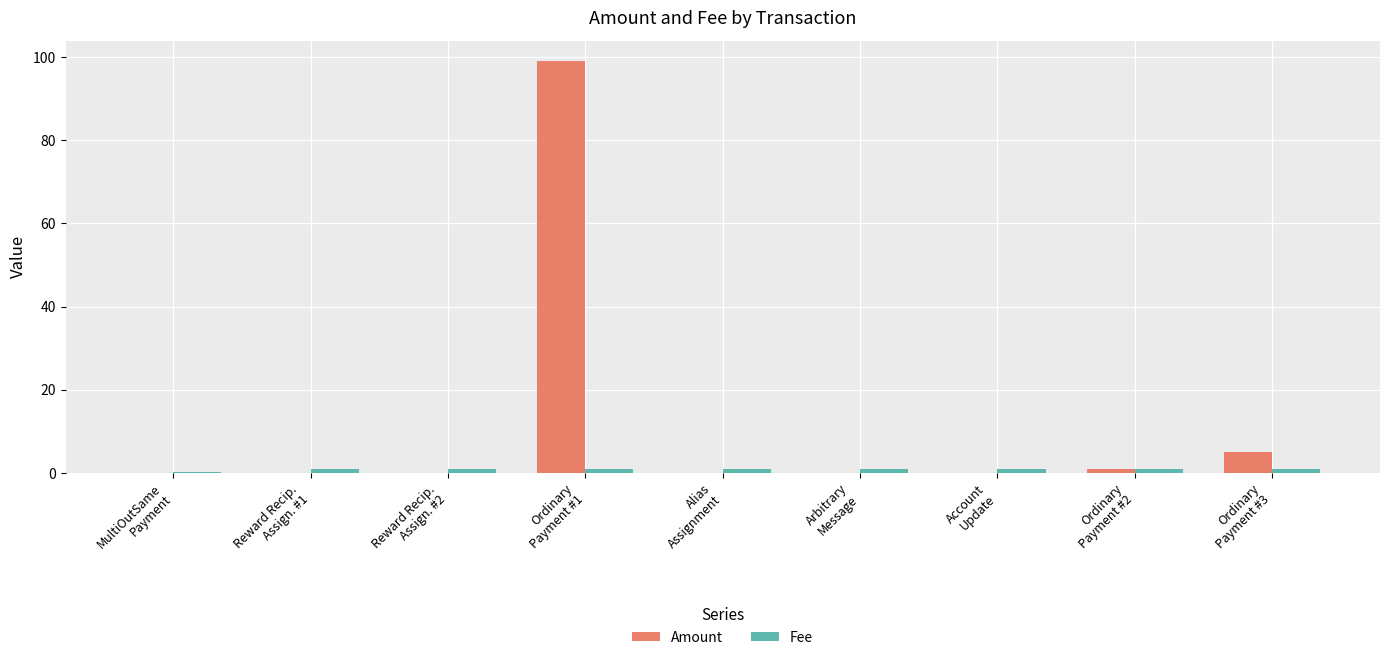

Which series has the largest total across all categories?

Amount